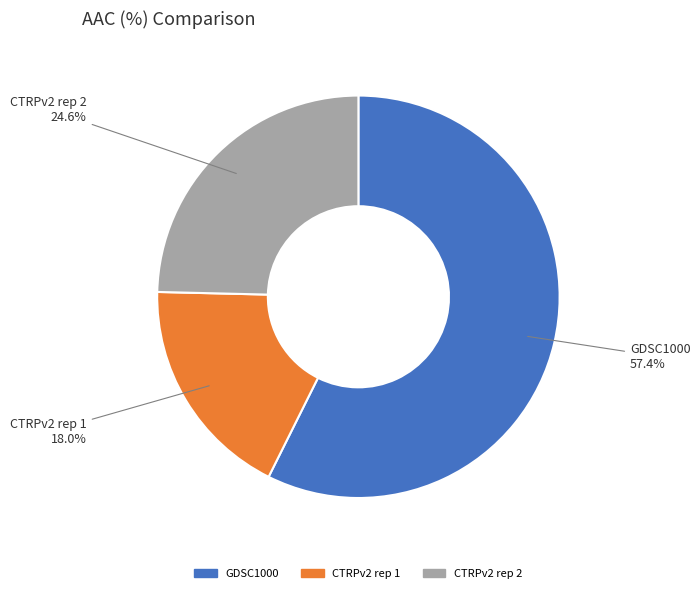

How many segments does this pie chart have?

3